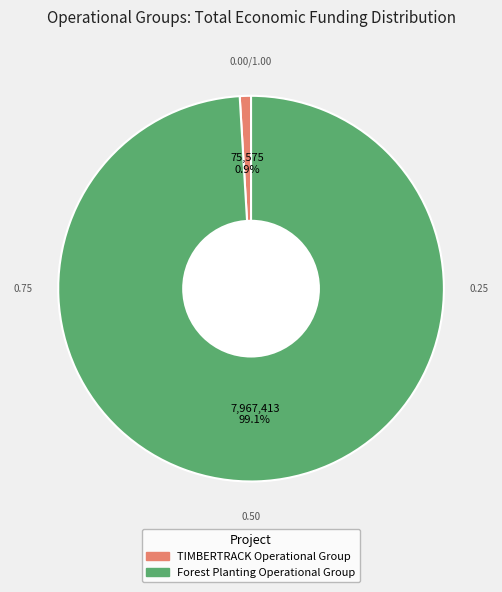

Combined, do Forest Planting Operational Group and TIMBERTRACK Operational Group account for over 50%?

Yes